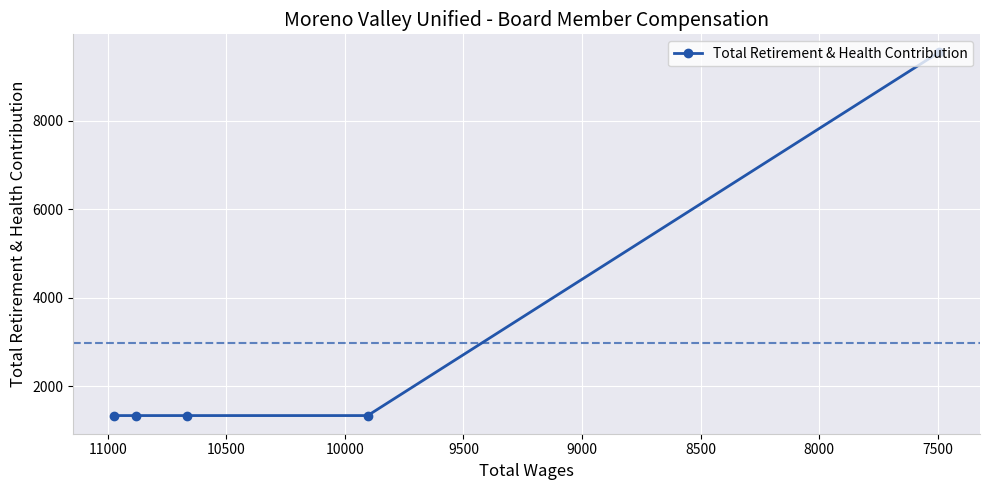

True or false: the data has more than 0 interior local peaks.

False